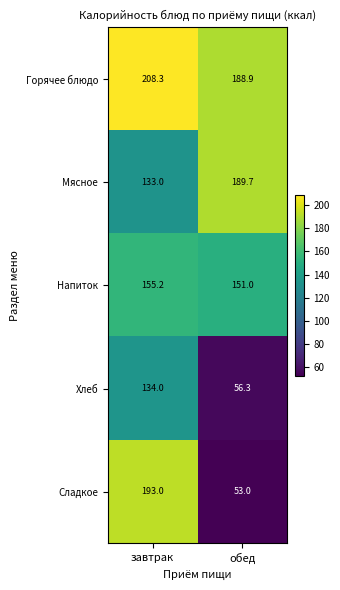

Which series has the largest total across all categories?

Горячее блюдо